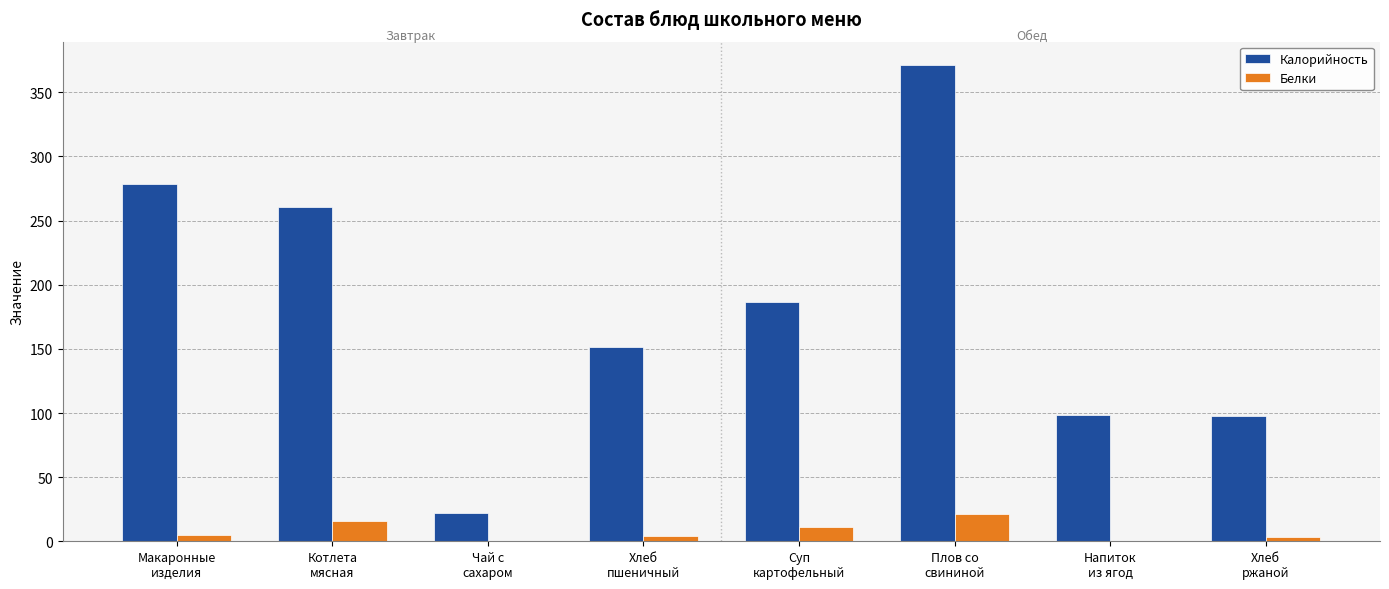

What is the sum of all Калорийность values?

1466.5